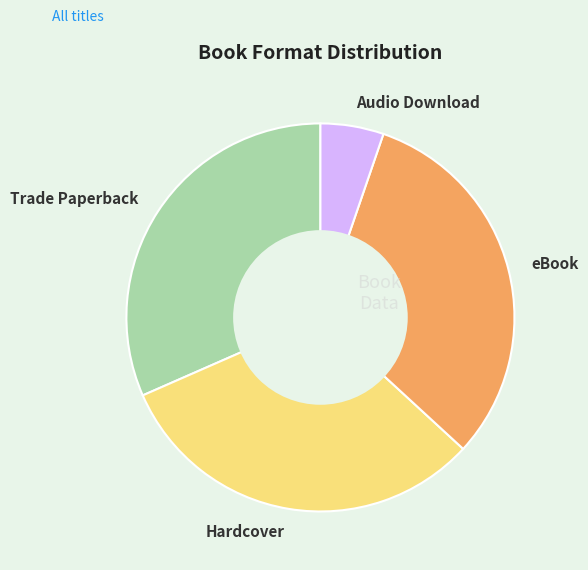

Is it true that Audio Download is 5% of the pie?

True